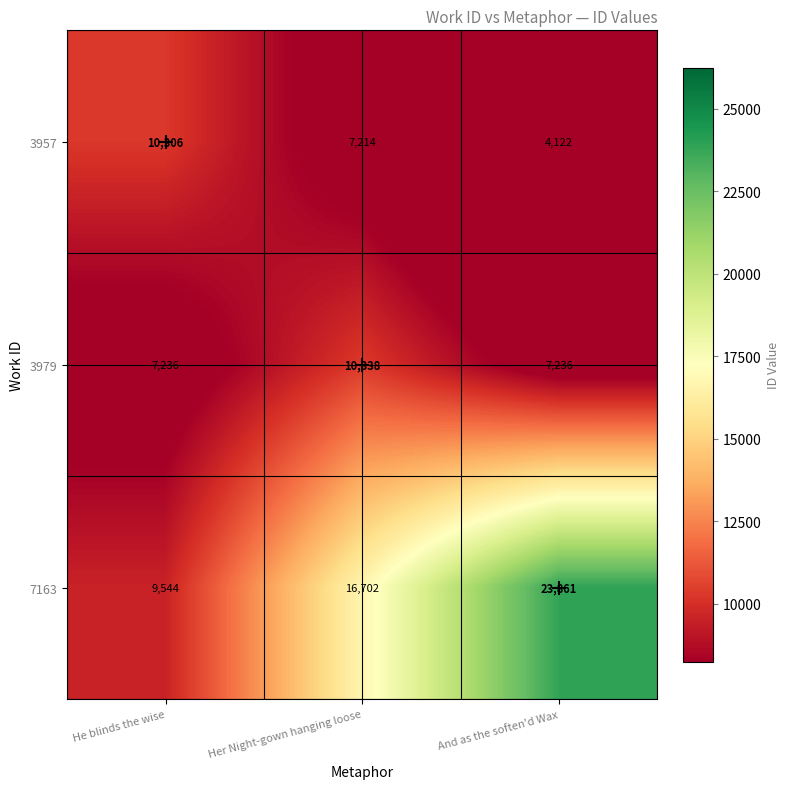

Where is 7163 nearest to the value 16702?

Her Night-gown hanging loose